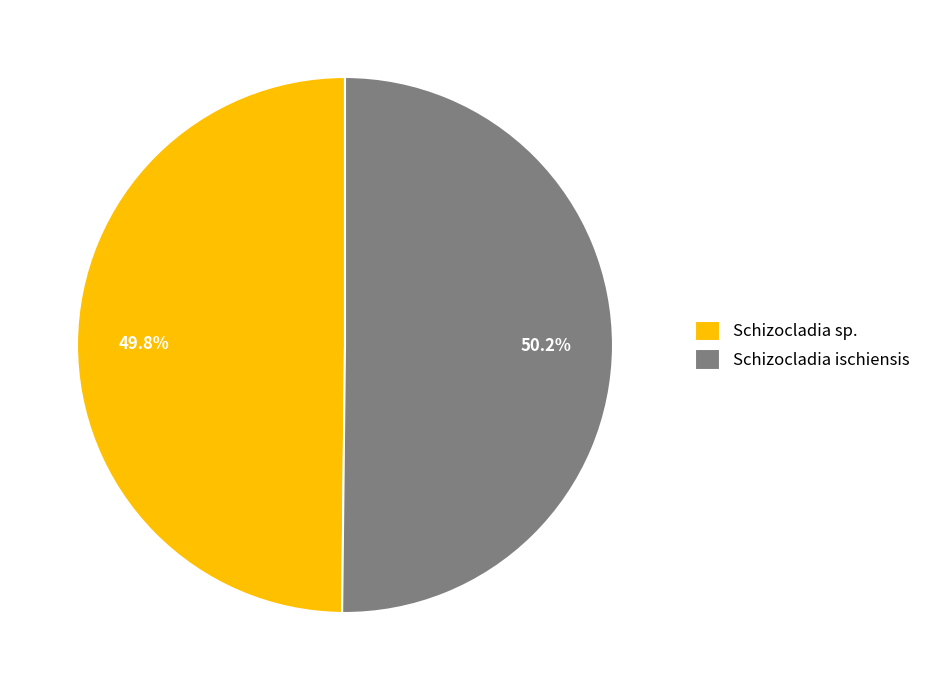

How many slices are in this pie chart?

2